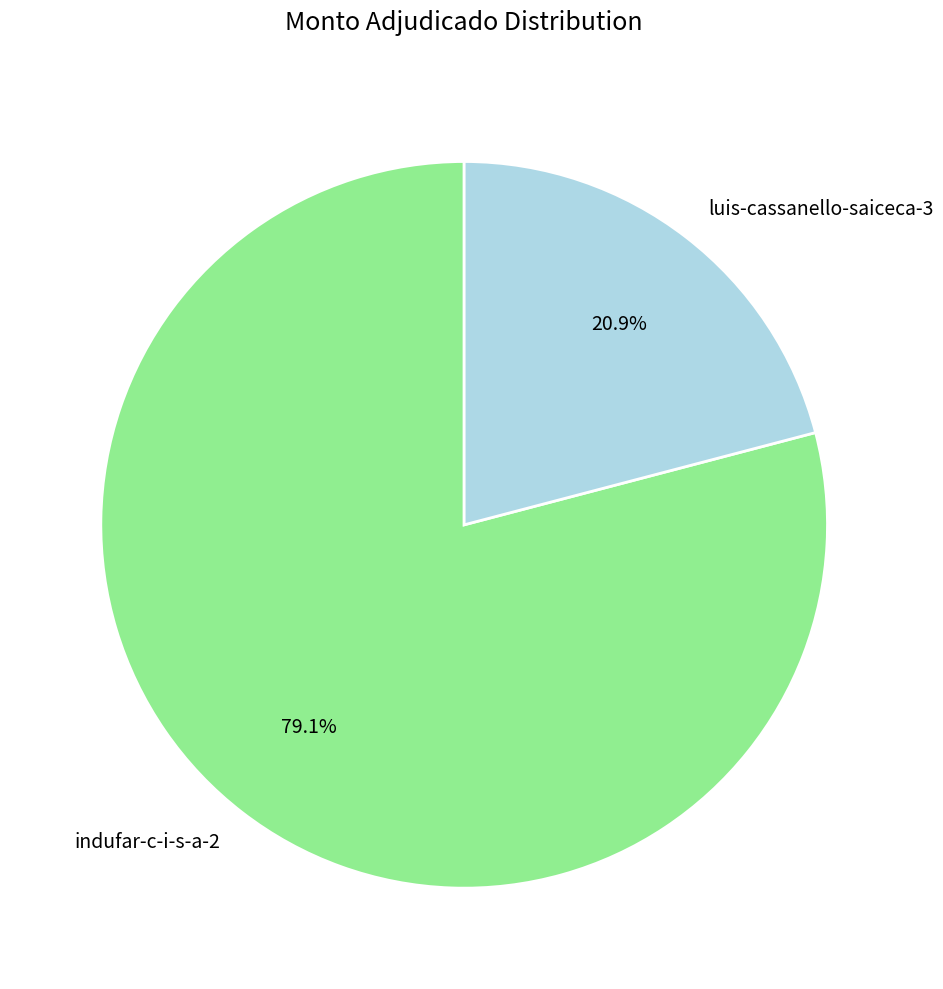

What percentage is the indufar-c-i-s-a-2 slice, to the nearest percent?

79%